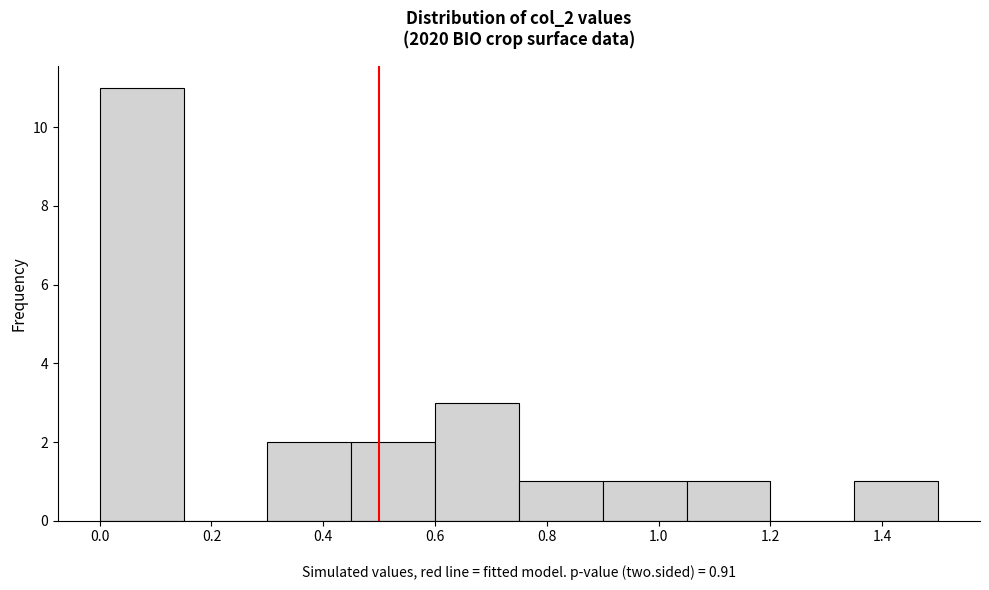

Reading left to right, transcribe this chart: for each bar, give the range it covers on the x-axis and its height. Neither the bar edges nor the heights are printed on the chart, so give them approximately, as read against the axes.

0.00 to 0.15: 11
0.15 to 0.30: 0
0.30 to 0.45: 2
0.45 to 0.60: 2
0.60 to 0.75: 3
0.75 to 0.90: 1
0.90 to 1.05: 1
1.05 to 1.20: 1
1.20 to 1.35: 0
1.35 to 1.50: 1